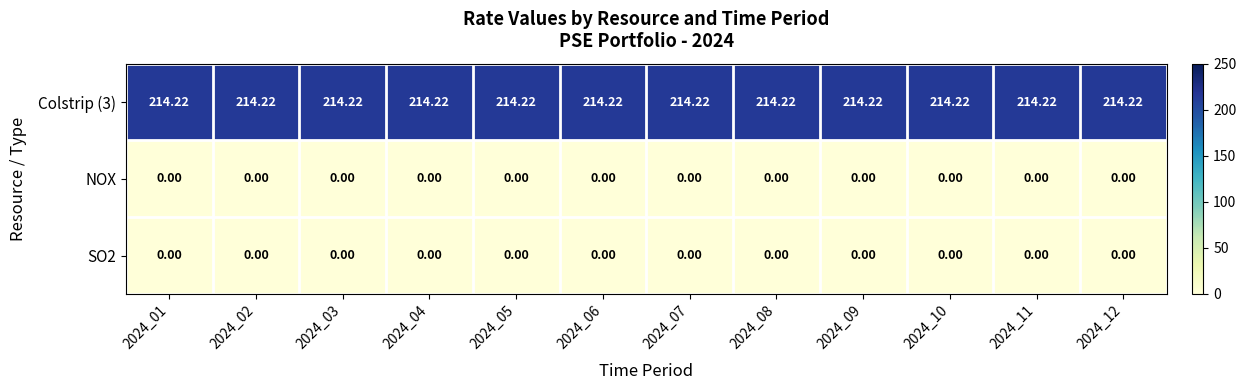

Is the value of NOX at 2024_05 greater than the value of Colstrip (3) at 2024_03?

No